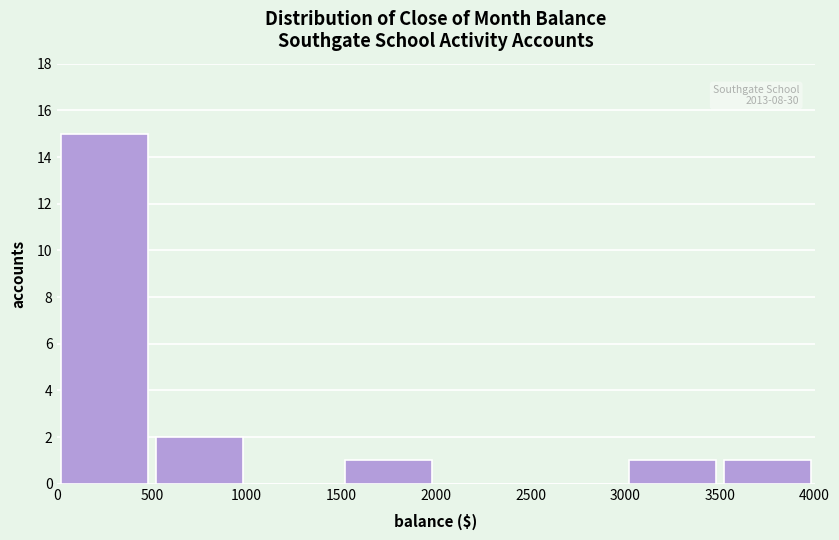

Over which range of the x-axis is the bar tallest?

0 to 500